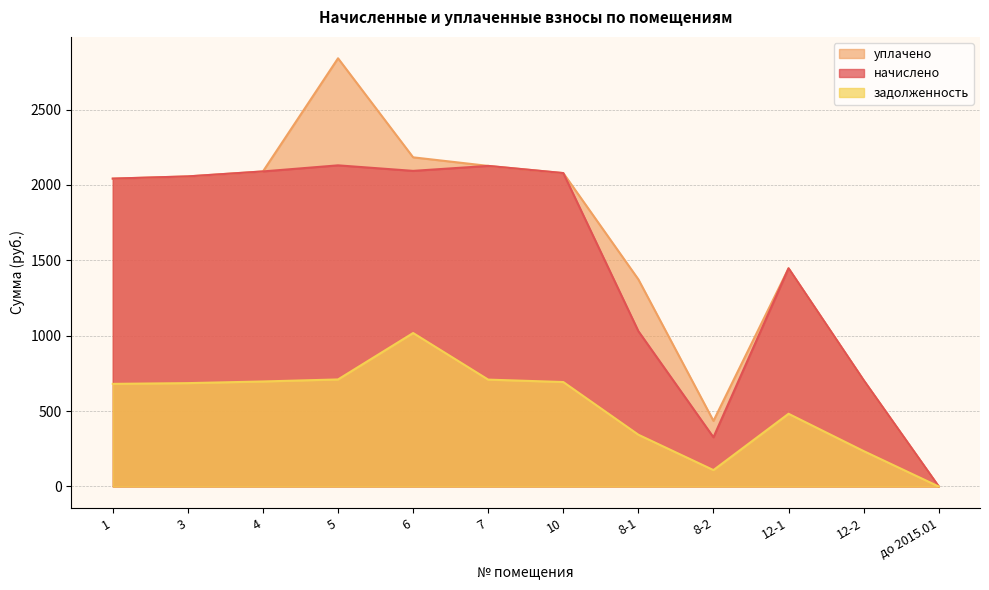

Reading left to right, transcribe all the data shown in this chart.

начислено: 2042.0	2056.6	2089.6	2129.9	2093.3	2126.3	2078.6	1030.1	326.3	1447.0	705.0	0.0
уплачено: 2042.0	2056.6	2089.6	2839.9	2183.1	2126.3	2078.6	1373.5	435.0	1447.0	705.0	0.0
задолженность: 680.6	685.5	696.5	710.0	1017.9	708.8	692.9	343.4	108.8	482.3	235.0	0.0